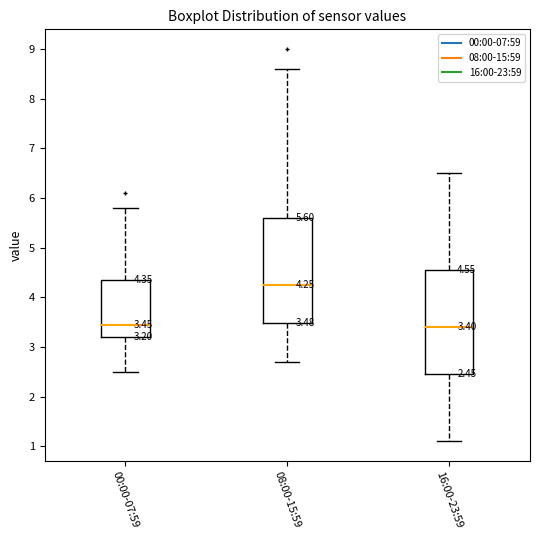

Which box has the highest median line?

08:00-15:59